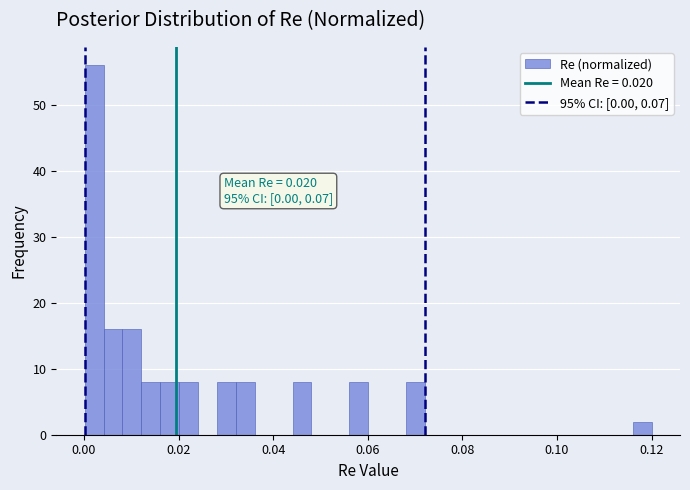

Around what value on the x-axis is the tallest bar? Give the approximate position of its centre, as read against the axis.

0.002